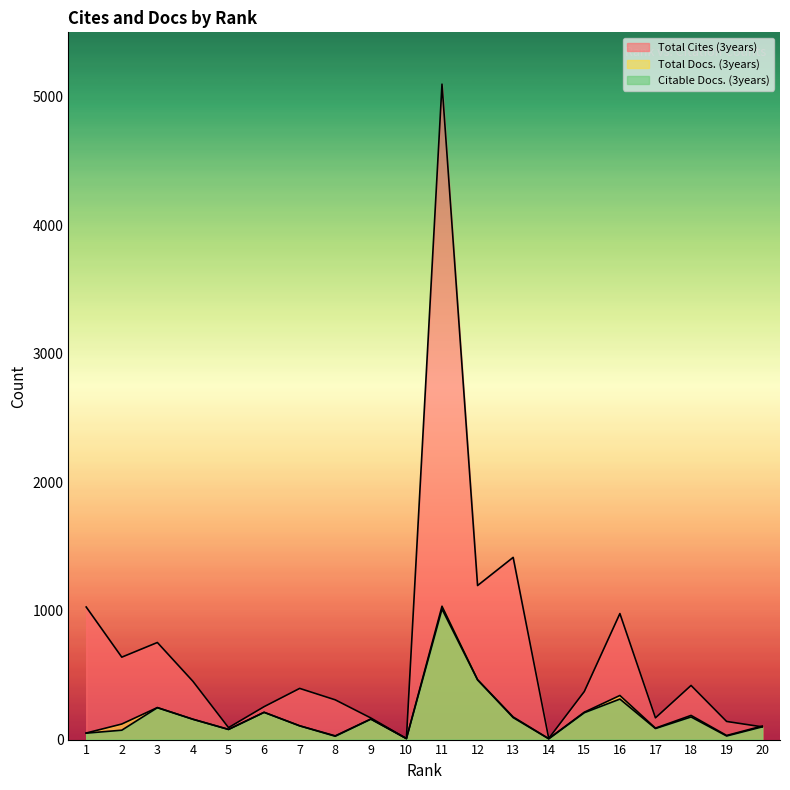

What is the value of the Total Cites (3years) point at the 17th from the left?

169